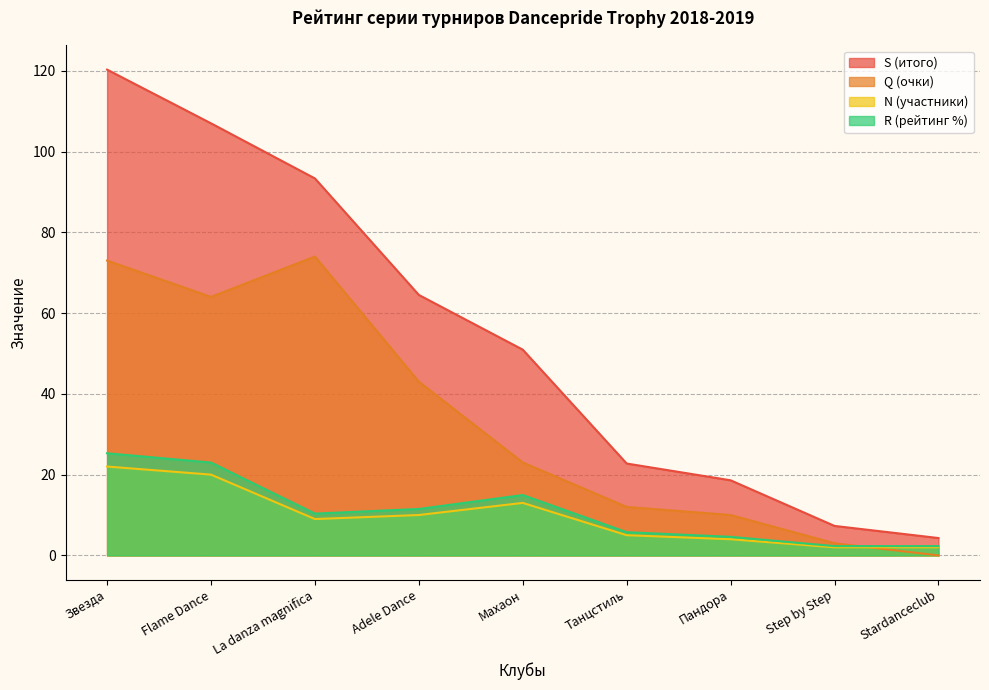

True or false: S and R cross at least once.

False